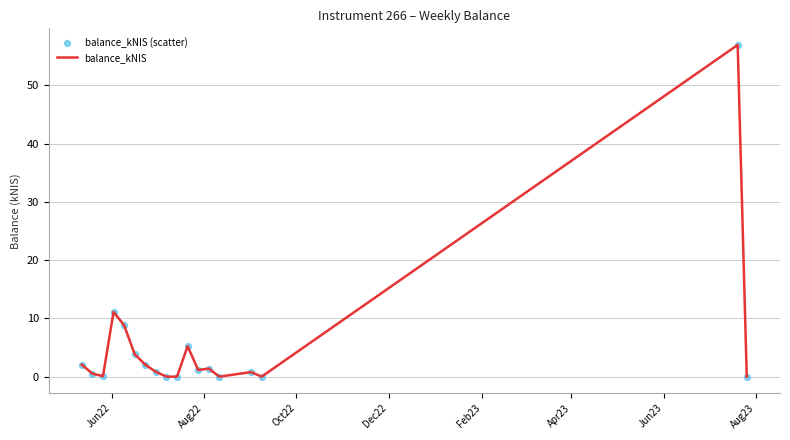

What is the difference between the maximum and minimum values?

56.9